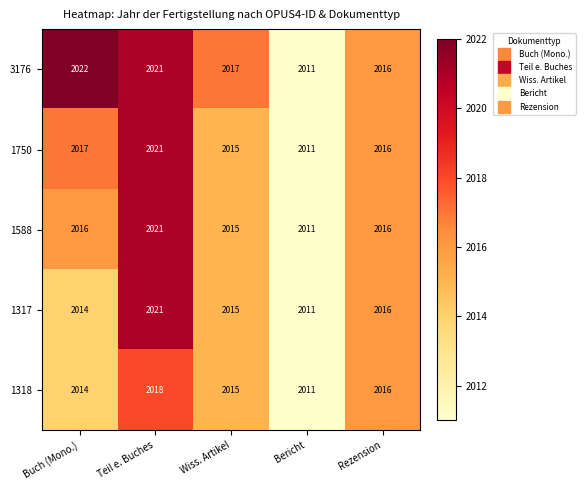

What is the sum of all 1317 values?

10077